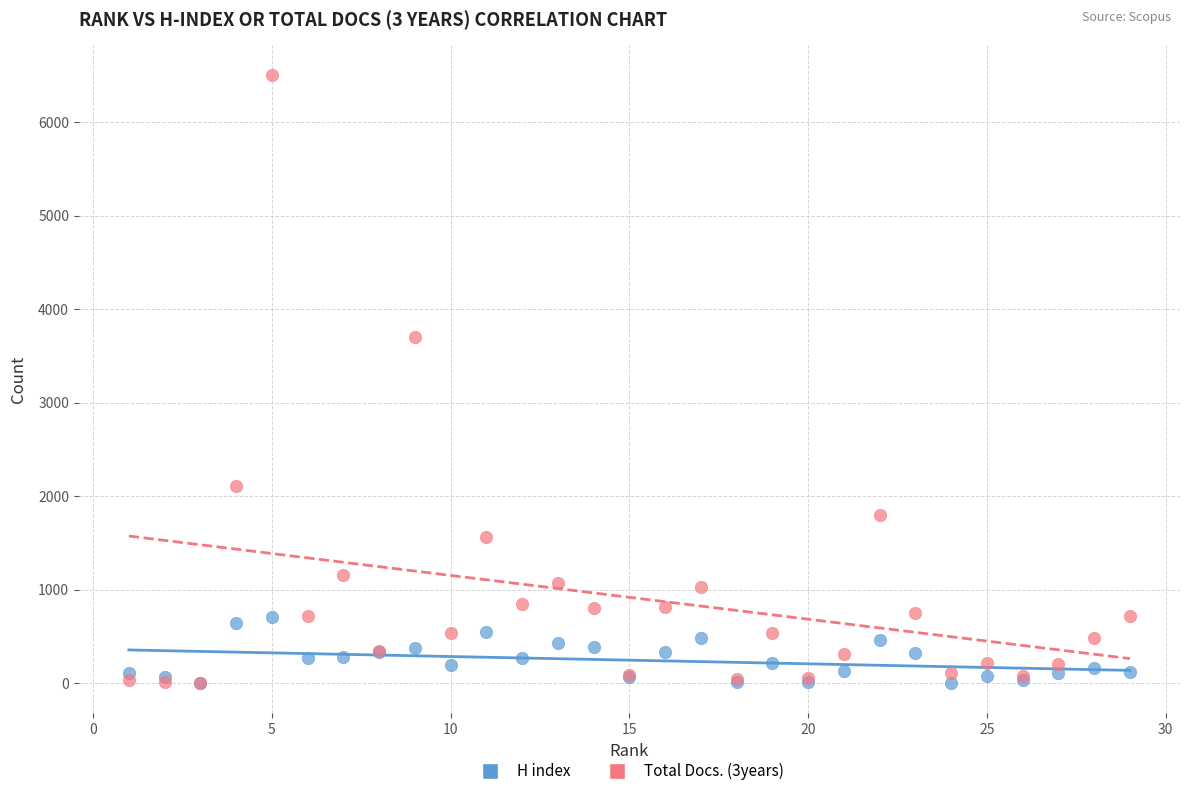

Across all series, what Y value is closest to 3250?

3706